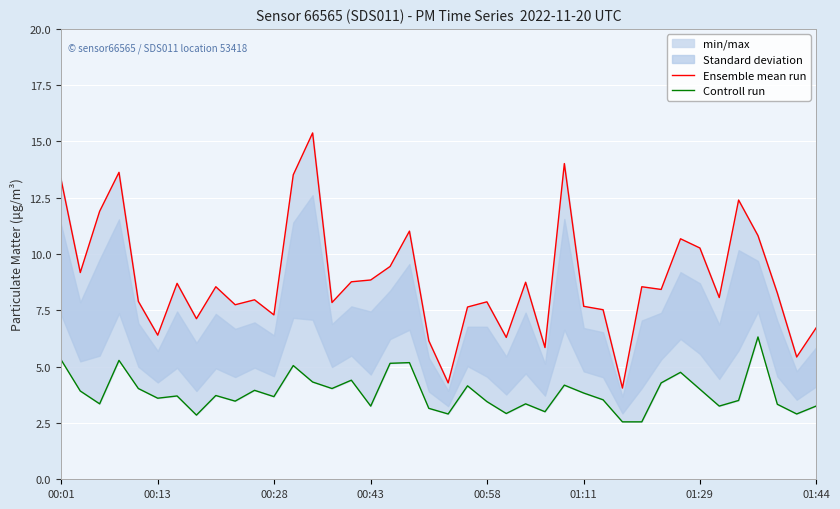

What is the minimum value for Ensemble mean run?

4.0